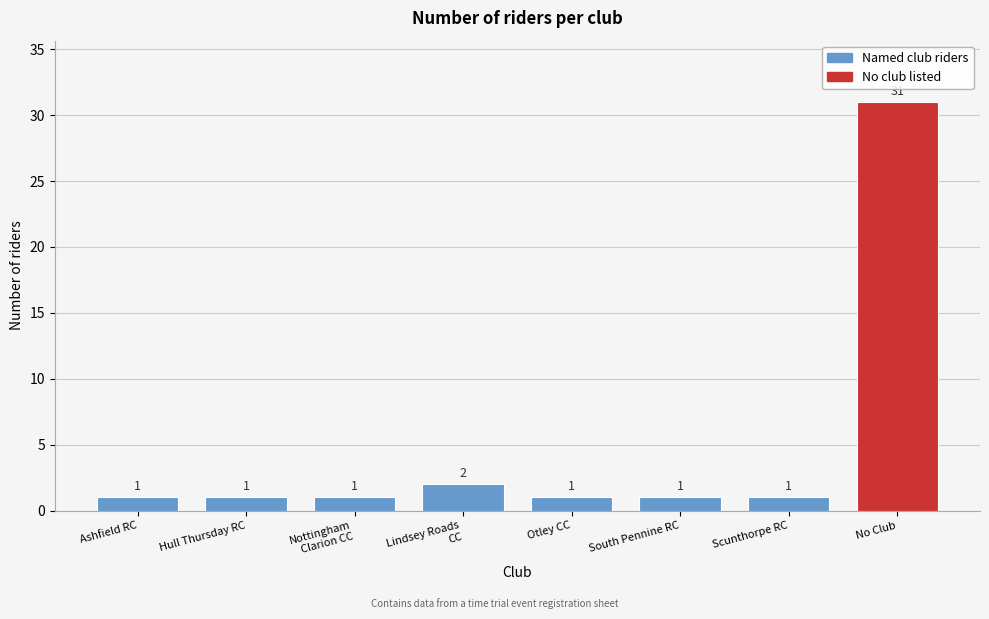

Reading left to right, extract all data points from this chart.

1	1	1	2	1	1	1	31